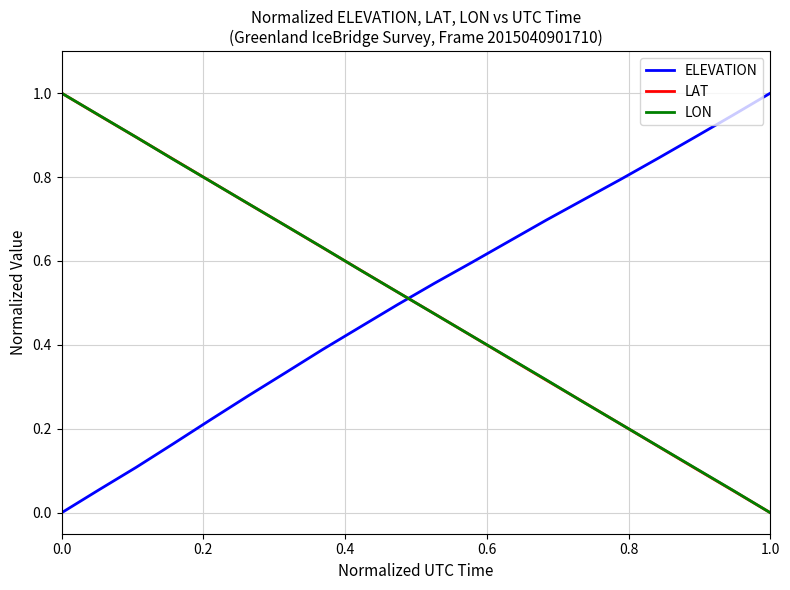

True or false: LAT and ELEVATION cross at least once.

True